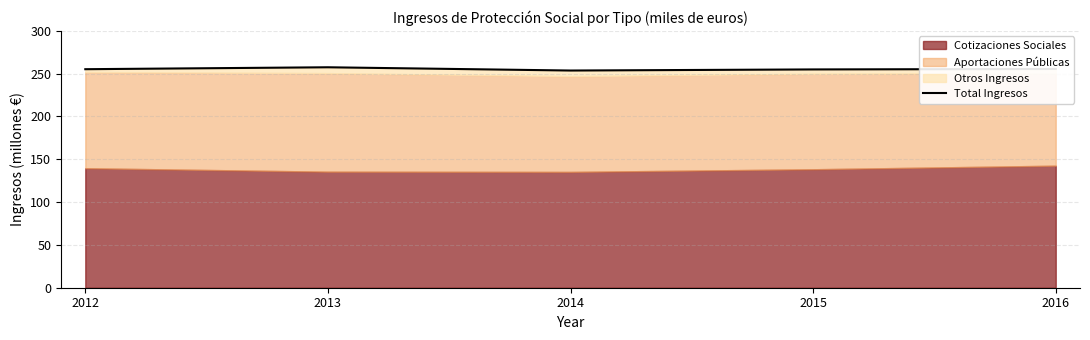

What is the approximate value at 2016?

255.5